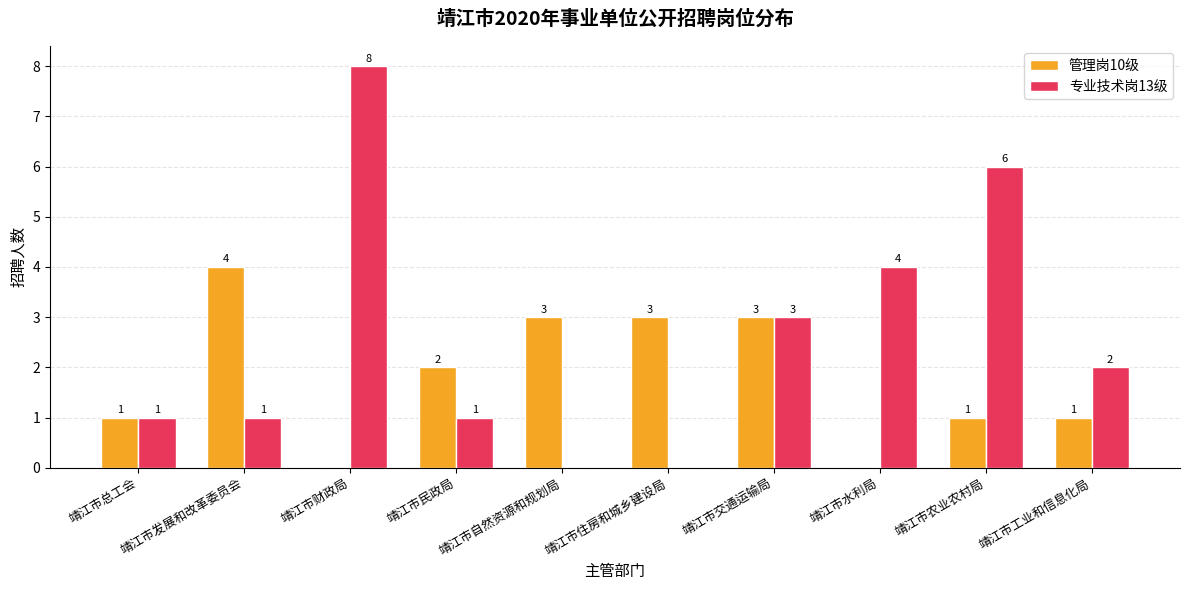

At which category does the chart reach its peak across all series?

靖江市财政局